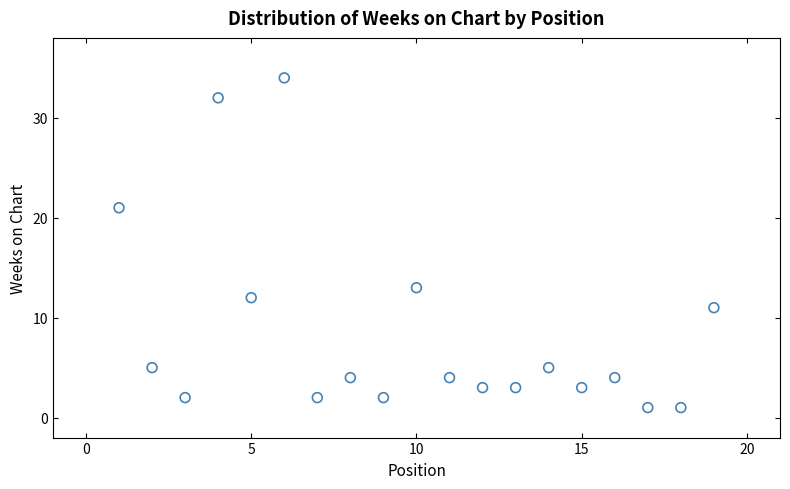

What is the range of Y values (max minus min)?

33